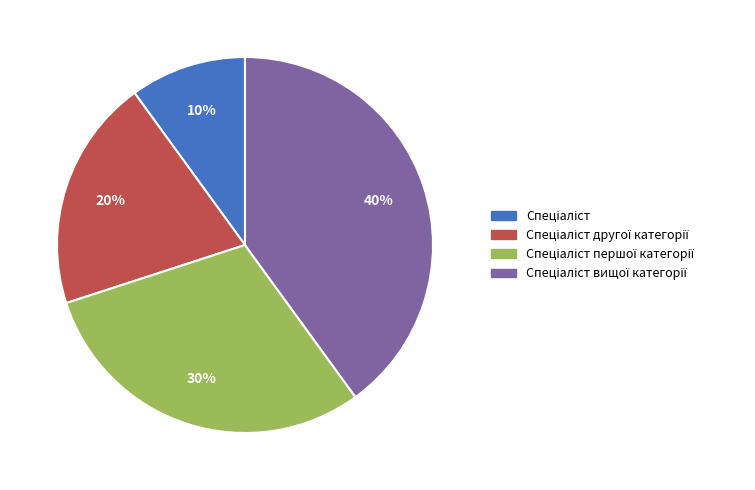

To the nearest percent, what is the average slice percentage?

25%